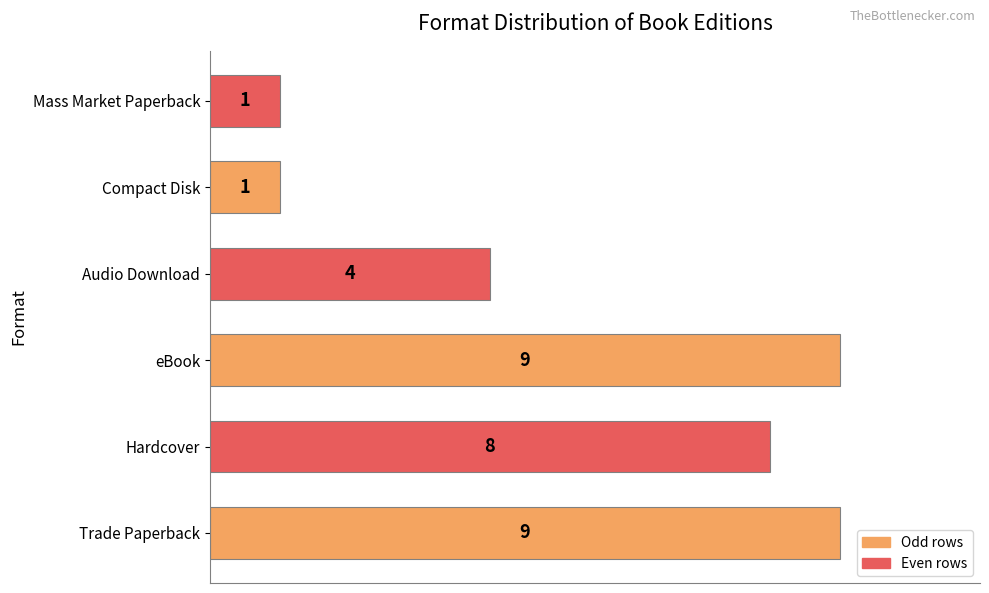

What is the ratio of the value at eBook to the value at Trade Paperback?

1.0